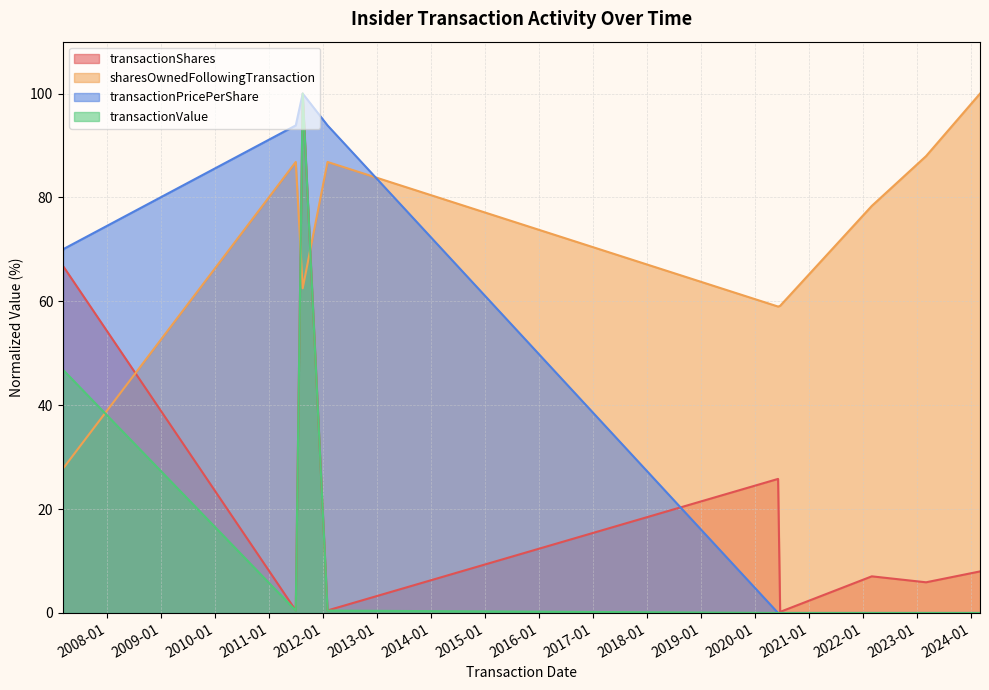

What position from the right is 2023-03-03?

2